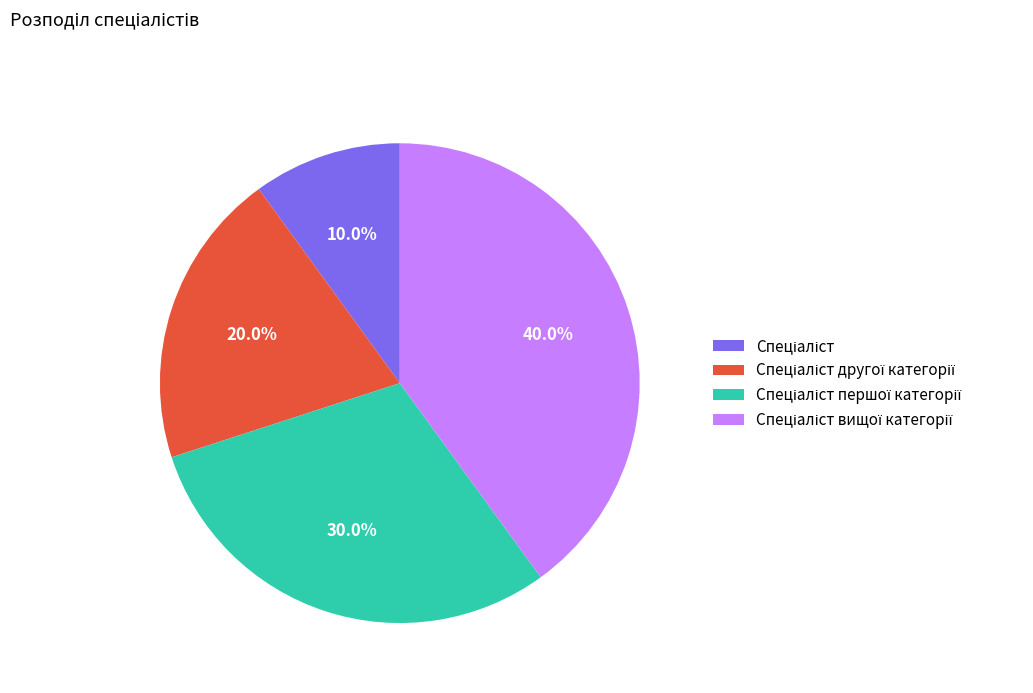

Does any single category account for the majority?

No